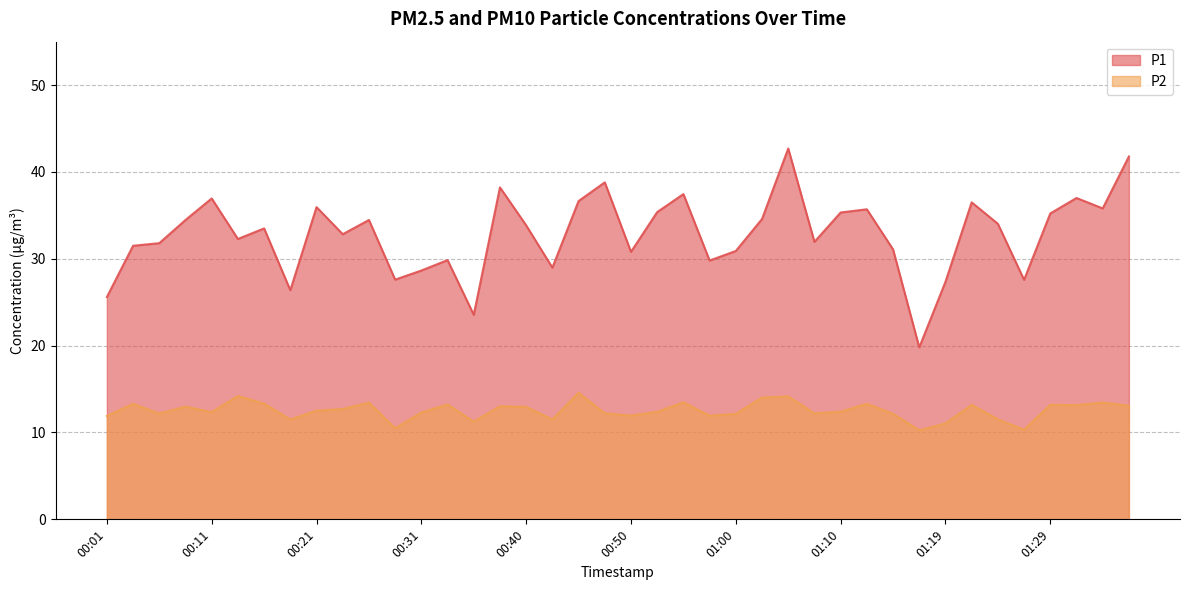

Which series has the widest spread of values?

P1